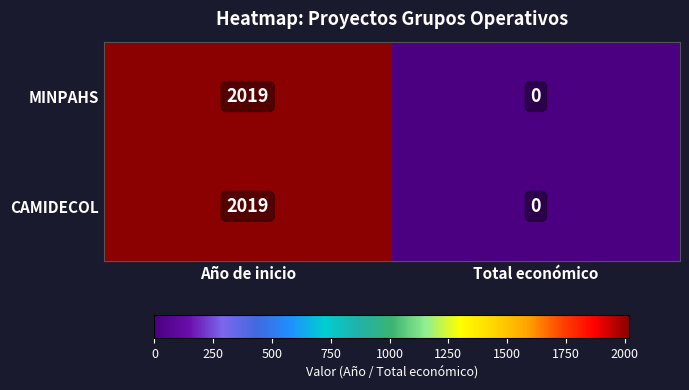

List the labels in order of CAMIDECOL value, smallest first.

Total económico, Año de inicio